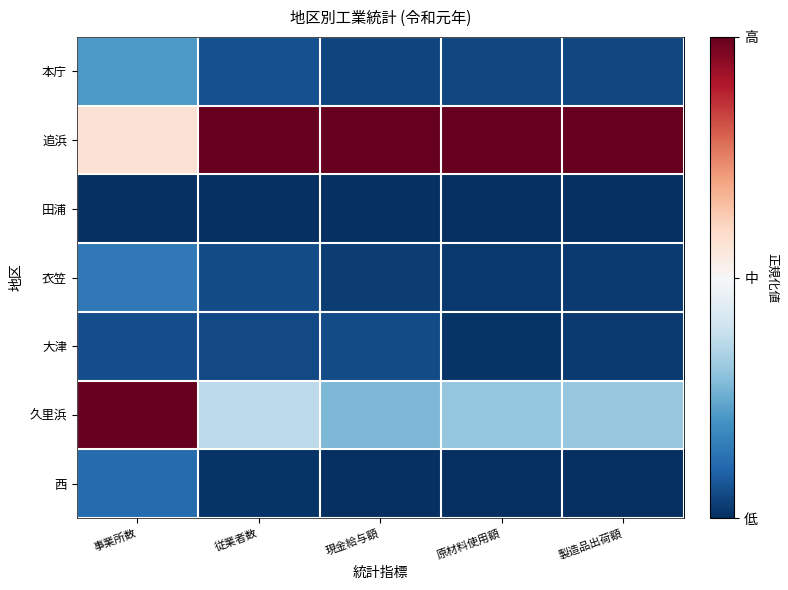

What is the difference between the highest and lowest values at 事業所数?

2.0